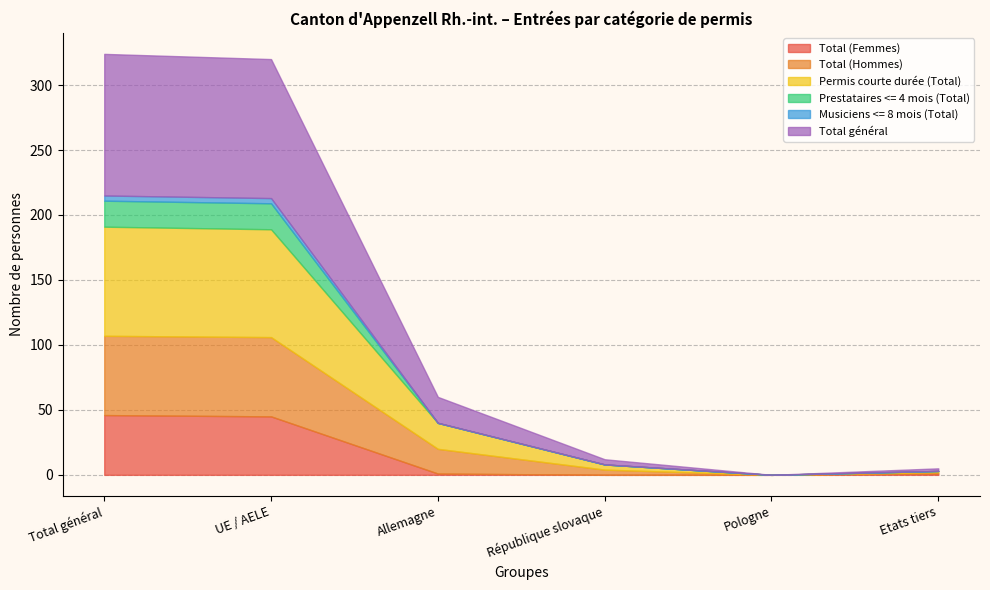

True or false: Total général and Total (Femmes) intersect in this chart.

False